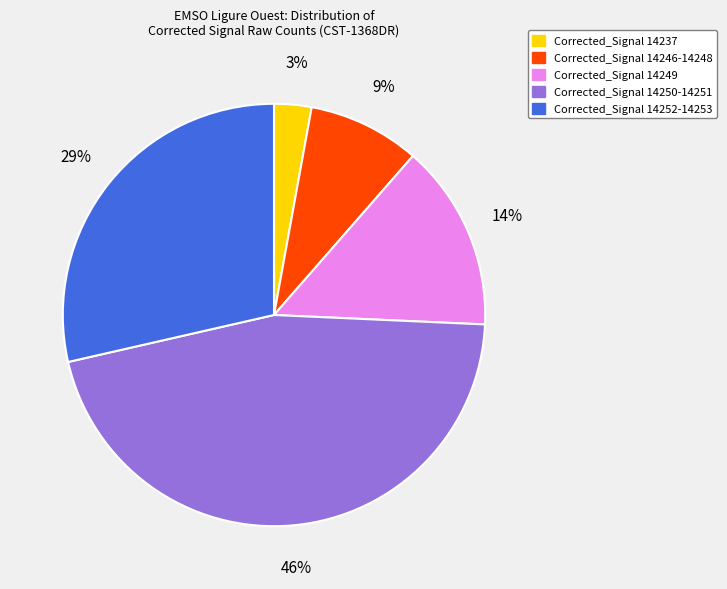

Combined, do Corrected_Signal 14237 and Corrected_Signal 14250-14251 account for over 50%?

No